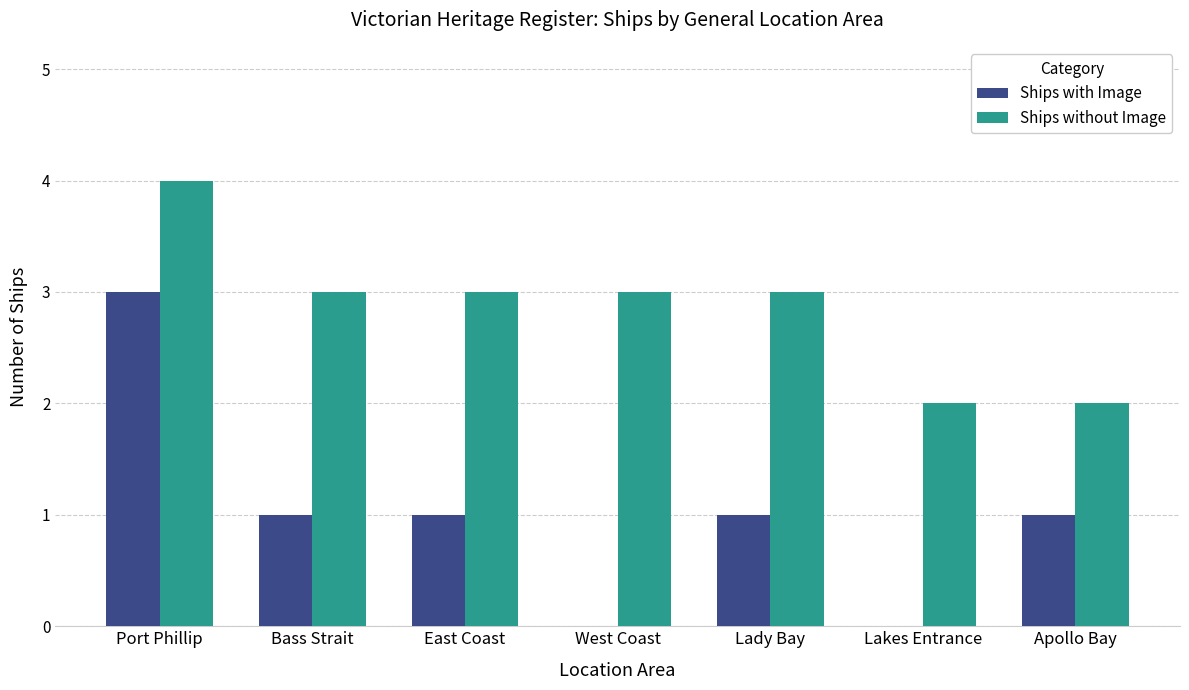

What is the spread (max minus min) of values at Port Phillip?

1